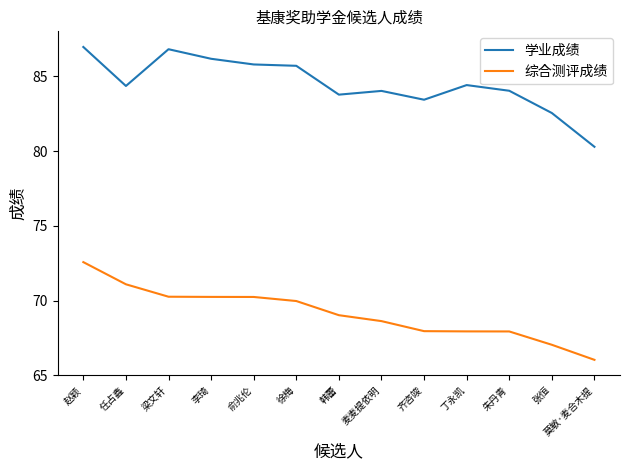

What position from the left is 李琦?

4